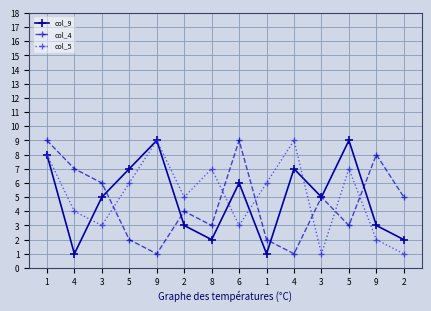

At 4, list the series in order from largest to smallest.

col_4, col_5, col_9